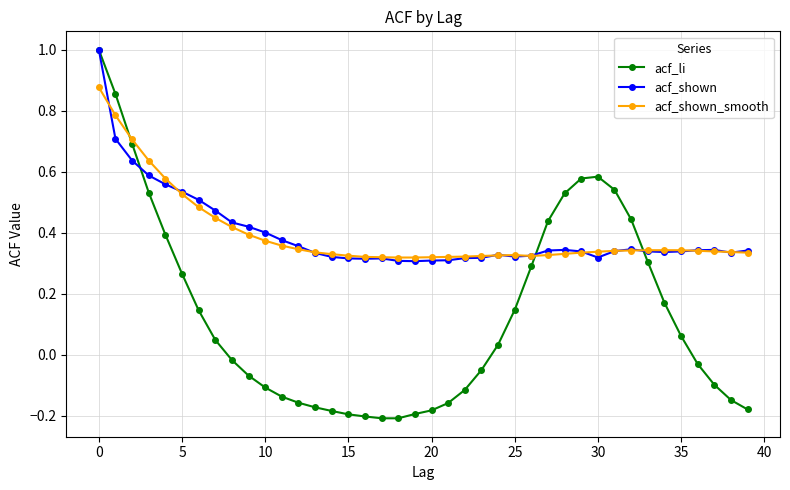

Which series ends up on top after the final intersection of acf_li and acf_shown_smooth?

acf_shown_smooth